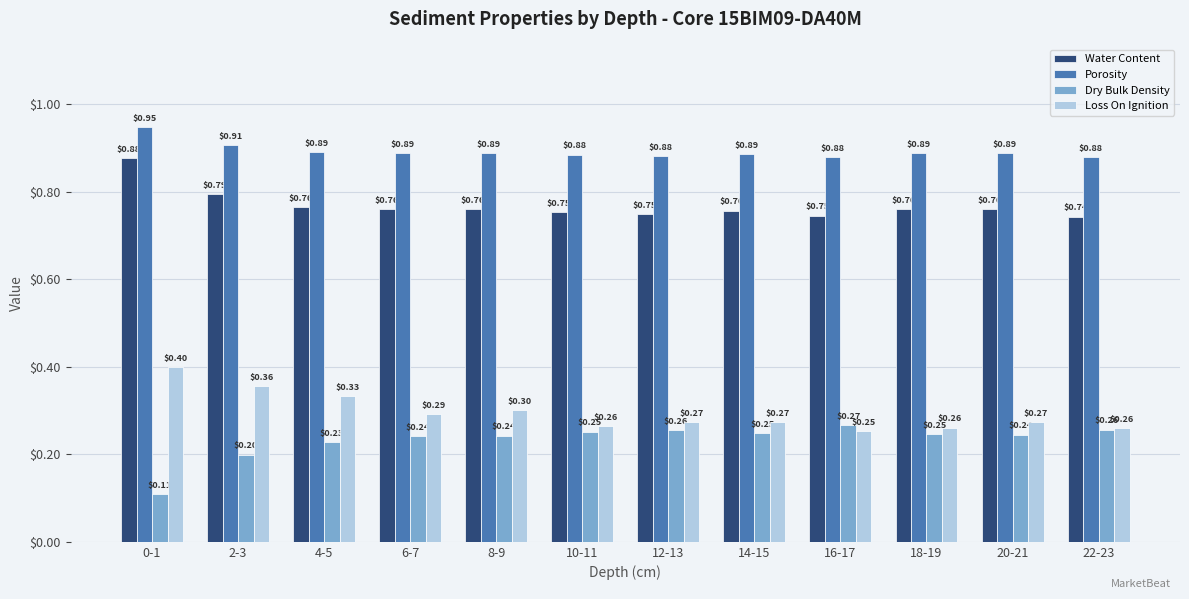

Which category has the lowest value in the Dry Bulk Density series?

0-1